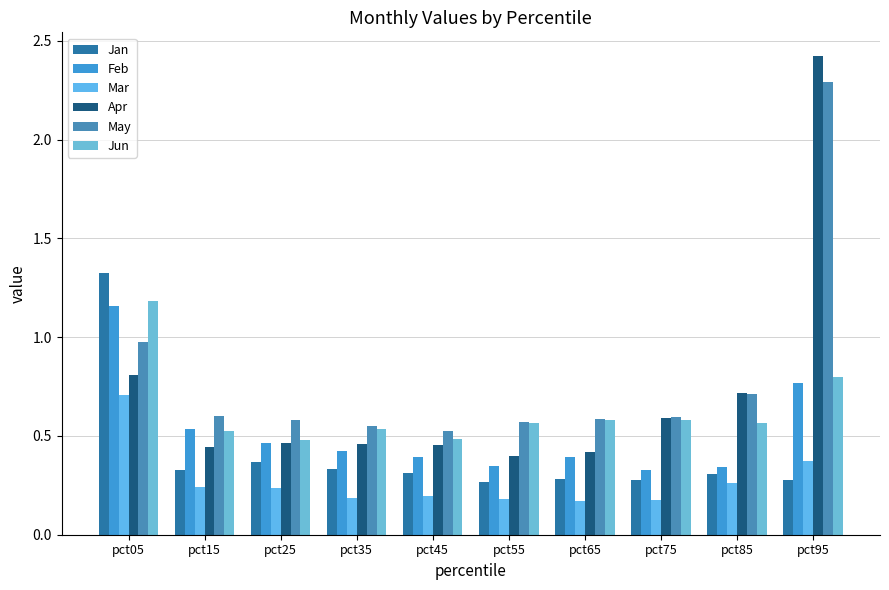

Which series has the largest total across all categories?

May